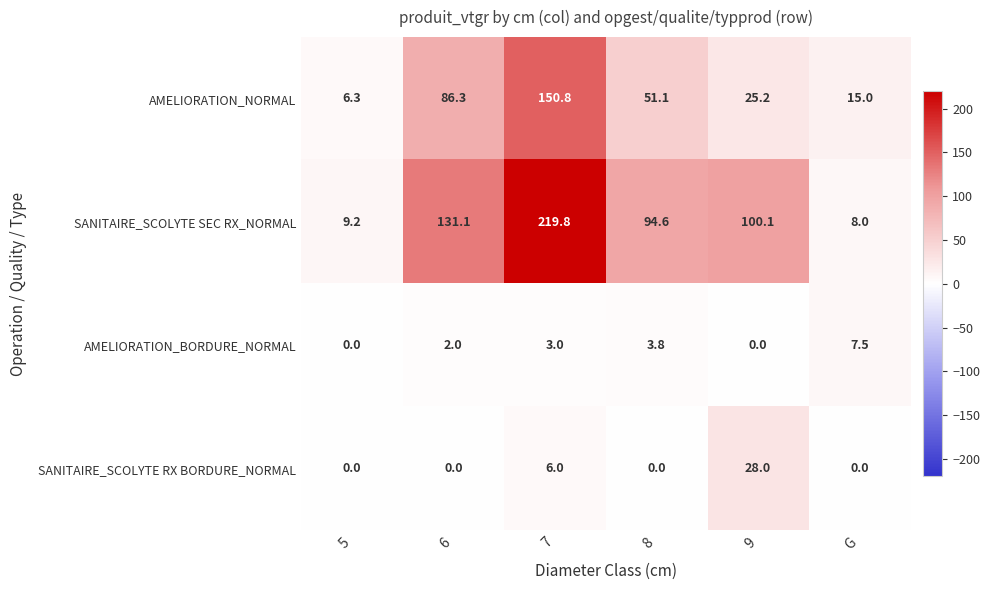

Which series has the widest spread of values?

SANITAIRE_SCOLYTE SEC RX_NORMAL